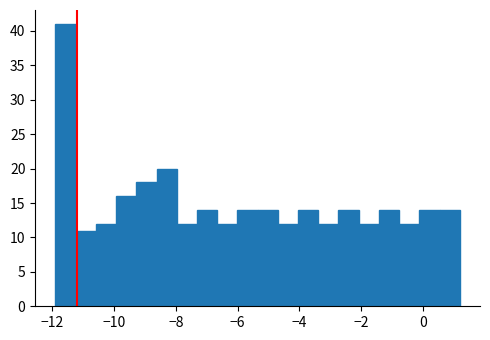

Read against the x-axis, roughly where is the centre of the tallest bar?

-11.6